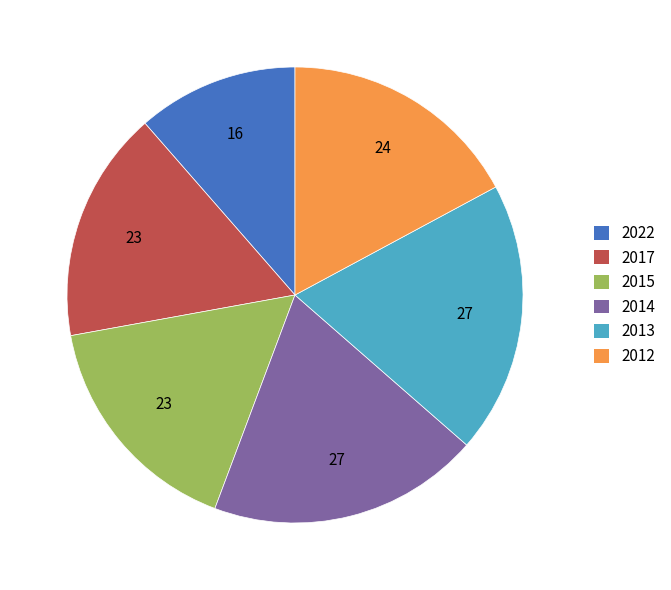

What is the ratio of the value at 2014 to the value at 2013?

1.0